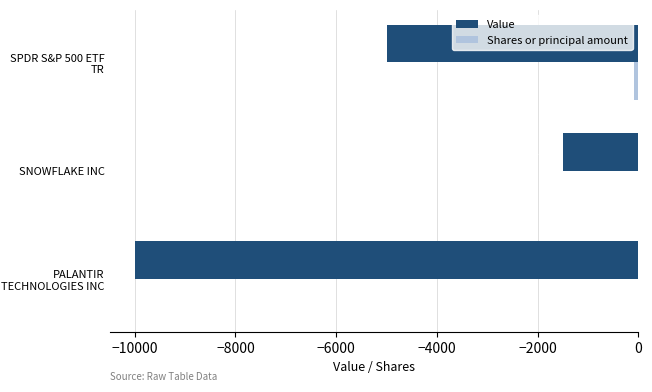

At which category is the sum across all series the highest?

SNOWFLAKE INC